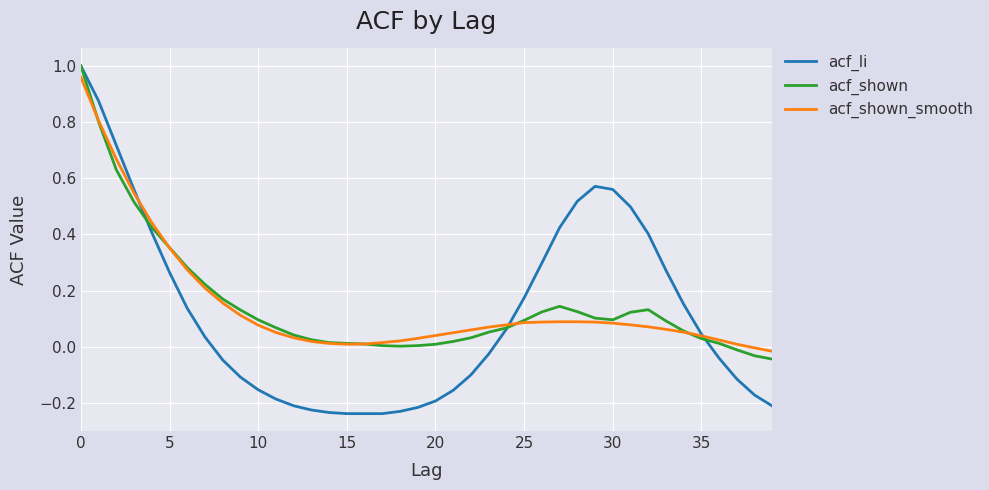

Which series has the largest range (max minus min)?

acf_li